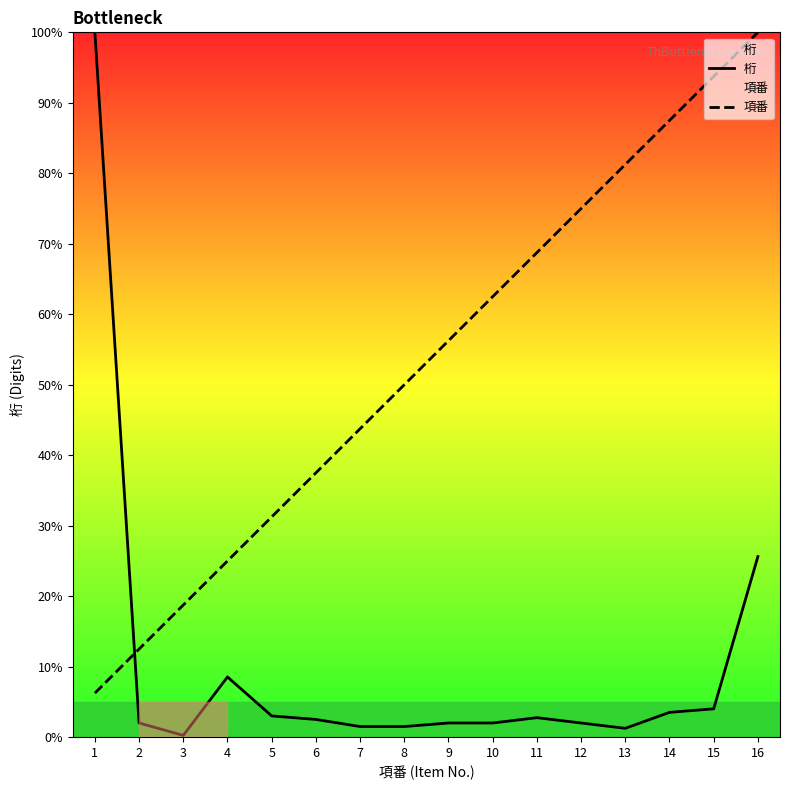

What is the sum of all 項番 values?

850.0